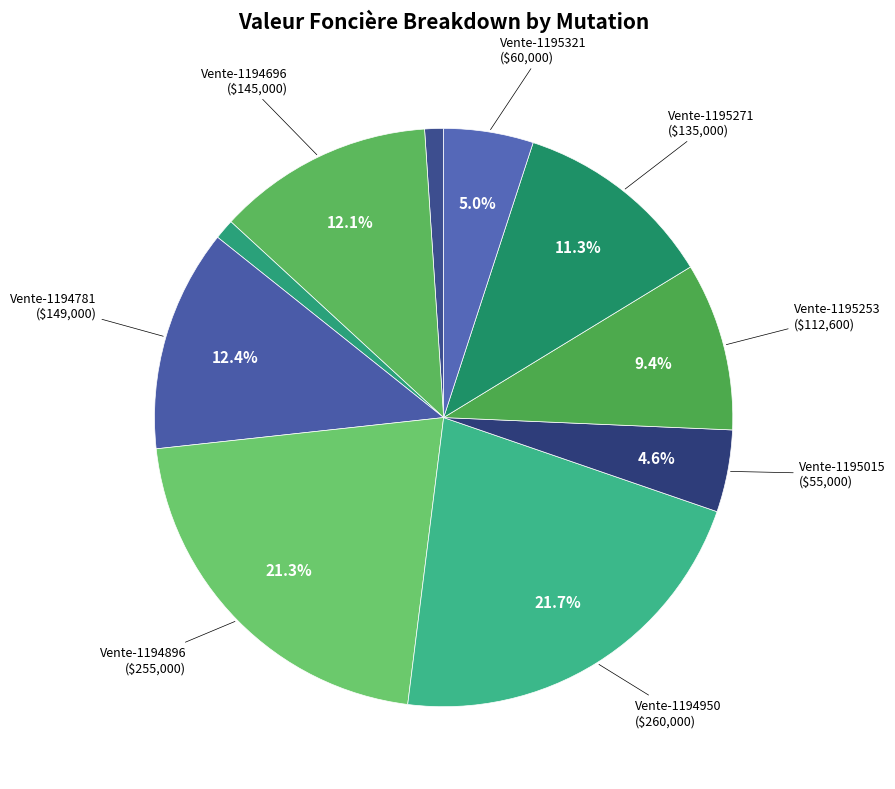

What is the largest slice in the pie chart?

Vente-1194950